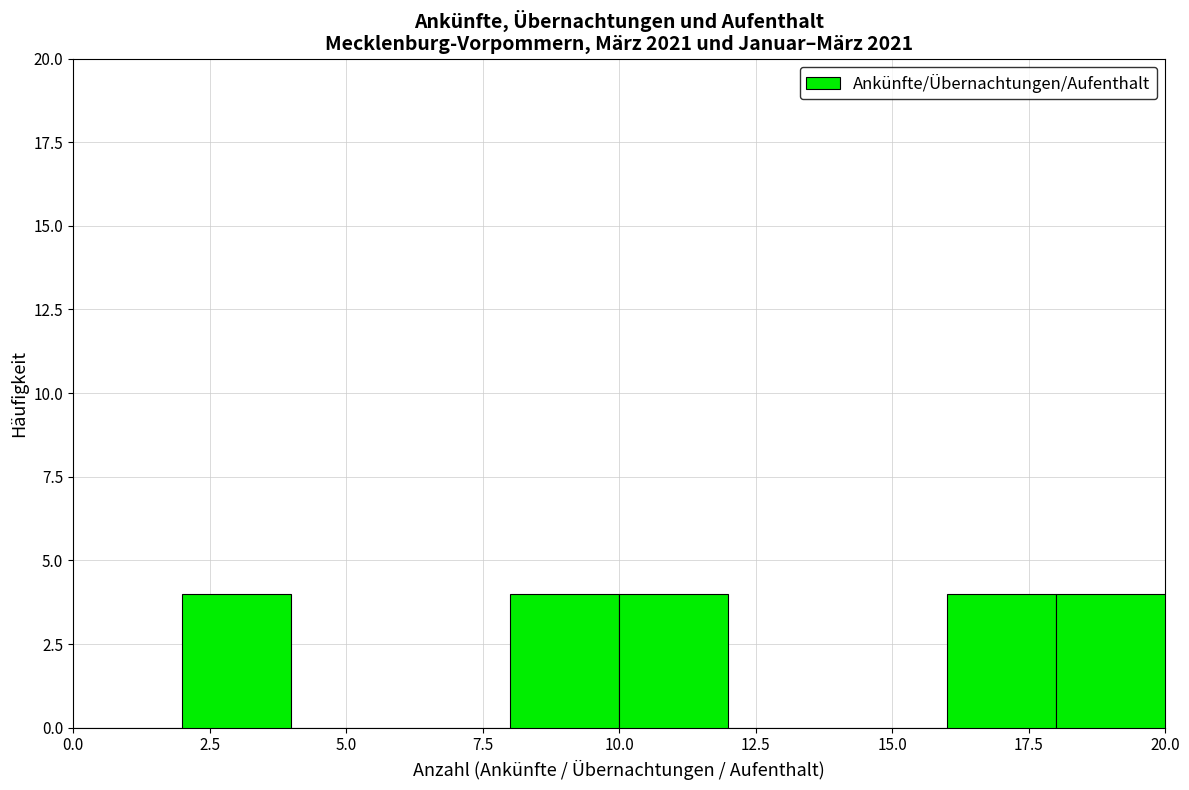

What is the height of the bar covering 16 to 18 on the x-axis? The values are not printed on the chart, so give them approximately, as read against the axis.

4